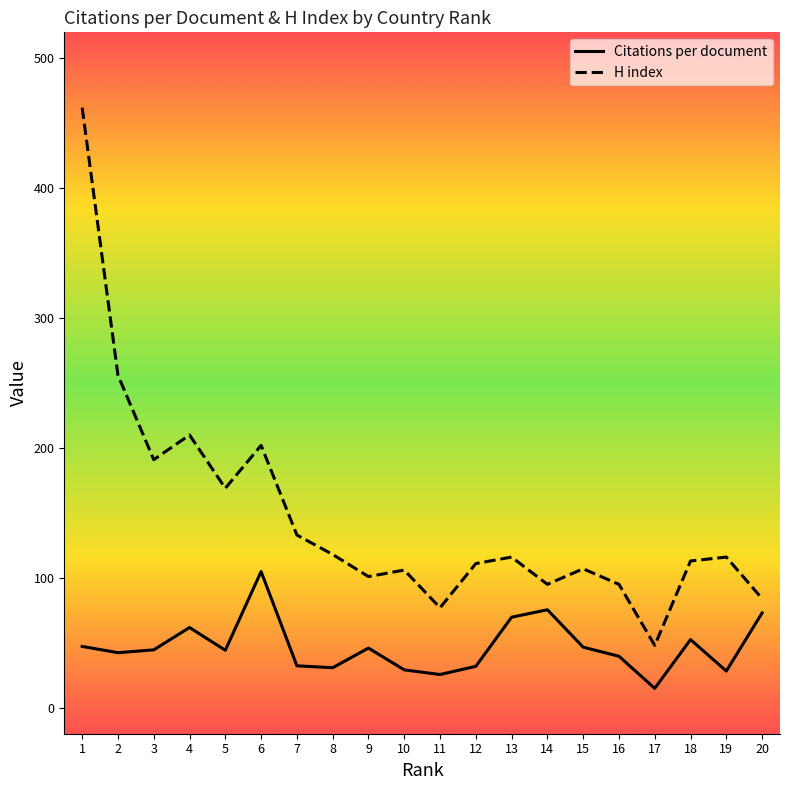

How many values in the Citations per document series are below 44?

9